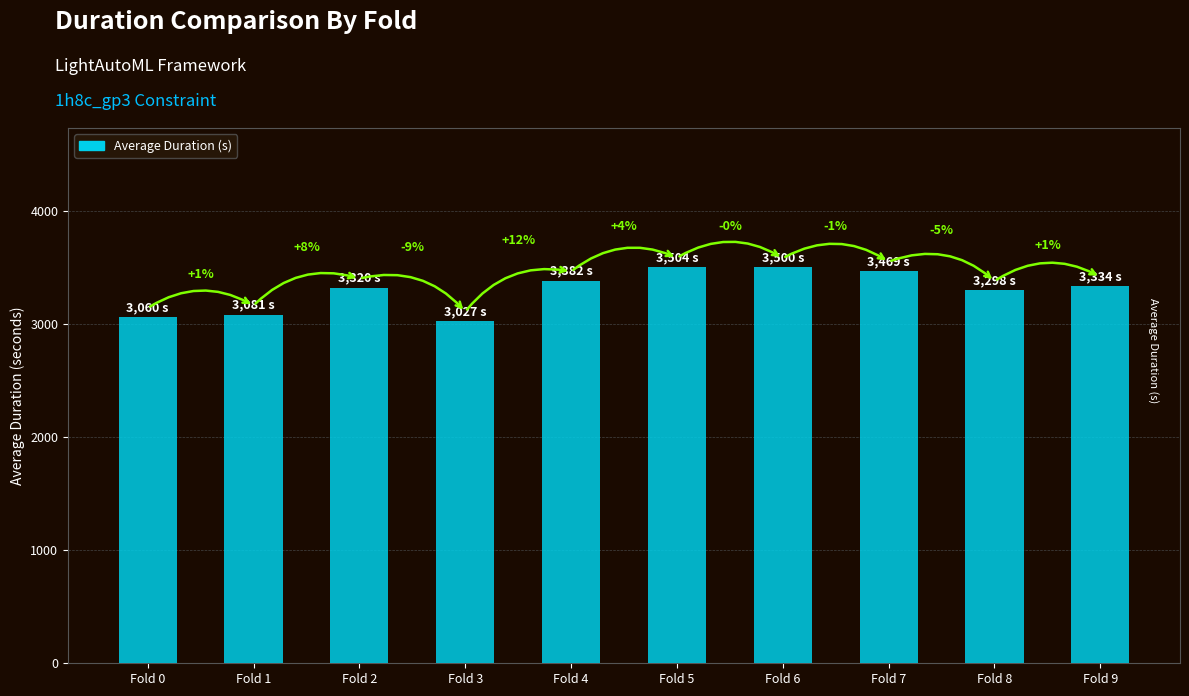

Reading left to right, extract all data points from this chart.

Fold 0=3059.8	Fold 1=3081.3	Fold 2=3319.6	Fold 3=3027.0	Fold 4=3382.3	Fold 5=3504.1	Fold 6=3499.9	Fold 7=3468.7	Fold 8=3297.9	Fold 9=3334.1